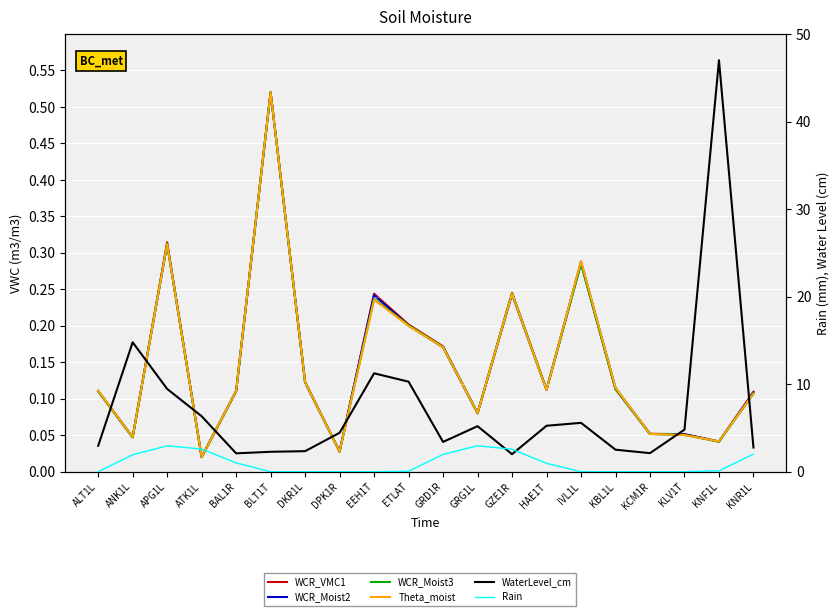

Is the value of WCR_Moist2 at HAE1T greater than the value of WaterLevel_cm at EEH1T?

No